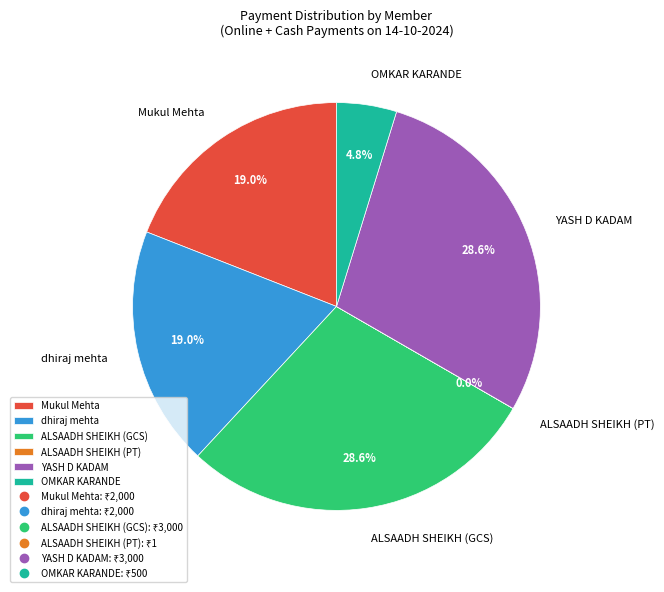

Does any single category account for the majority?

No